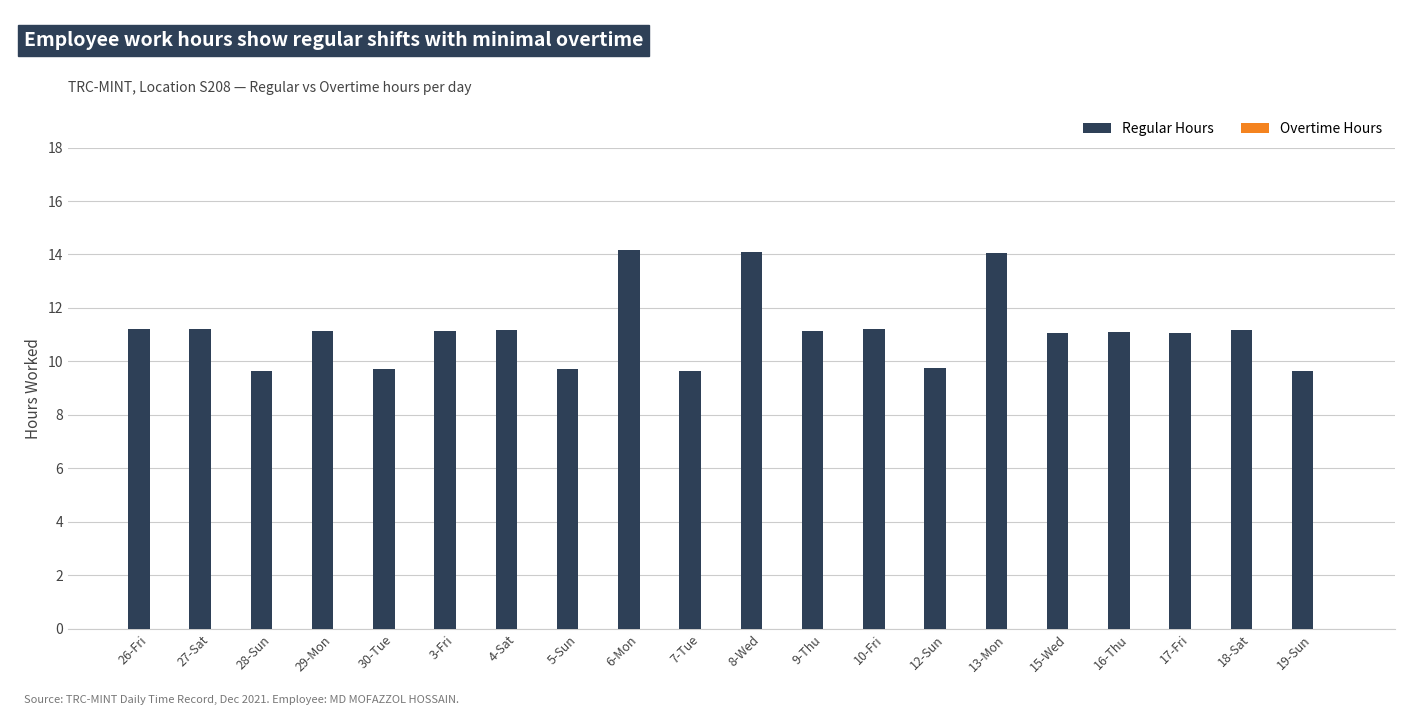

Is it true that the value at 3-Fri is 2.5?

False